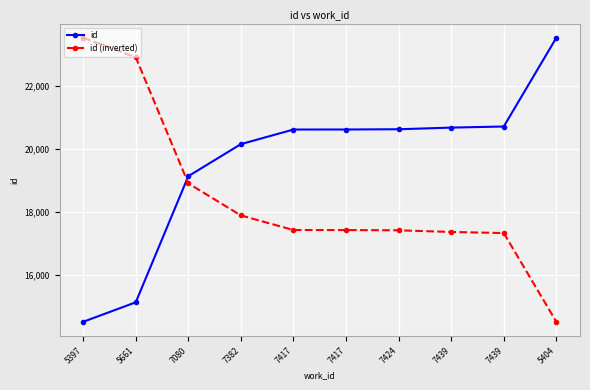

What are all the series names shown in the legend?

id, id (inverted)